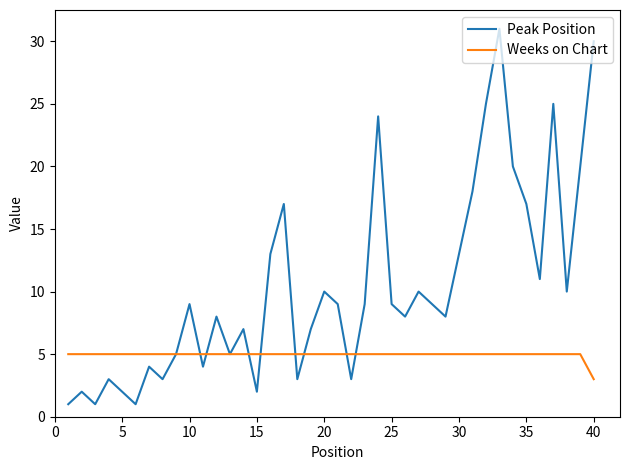

How many Weeks on Chart values are between 5 and 6?

39